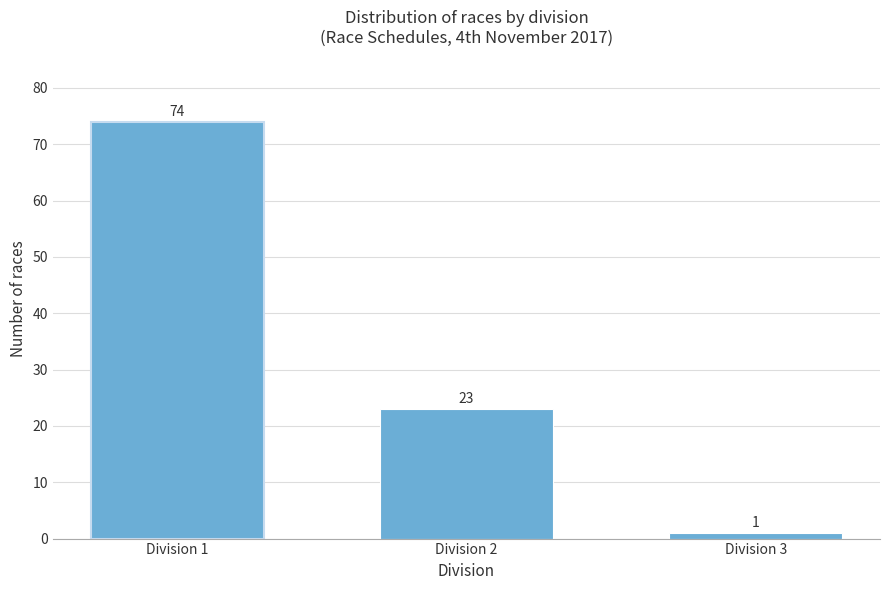

Reading left to right, list all the values displayed in this chart.

Division 1=74	Division 2=23	Division 3=1